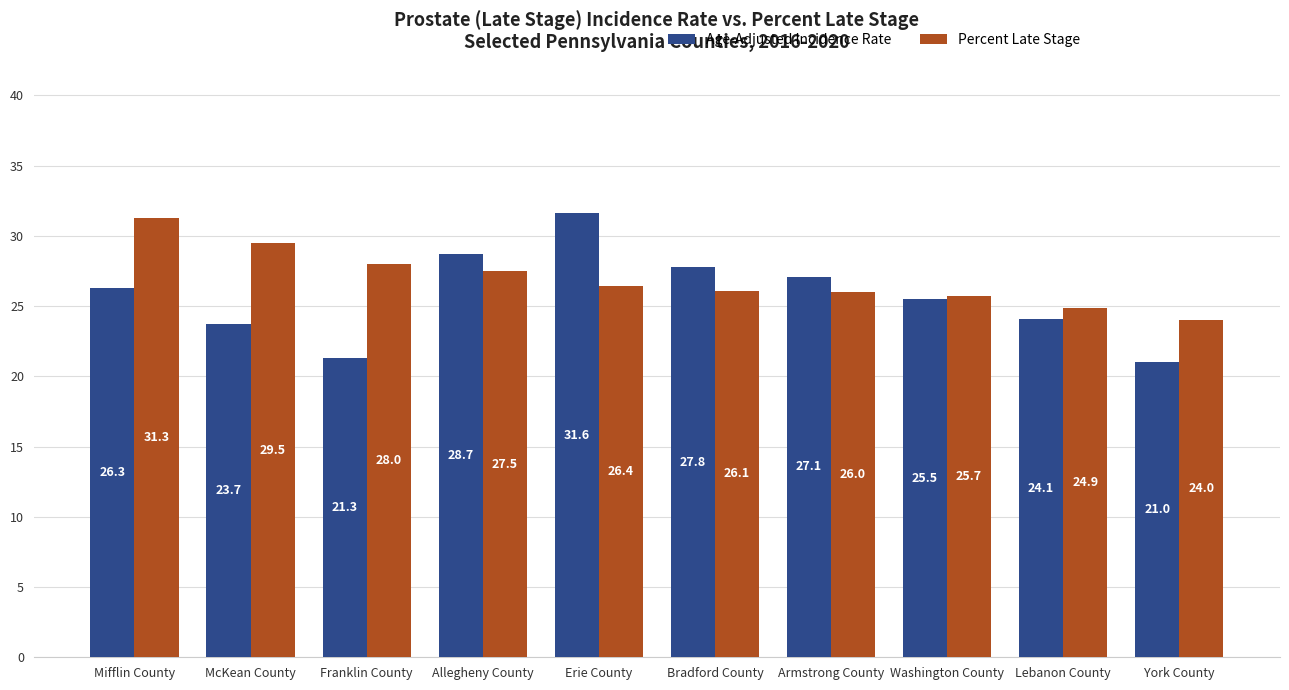

What is the difference between the highest and lowest values at Armstrong County?

1.1